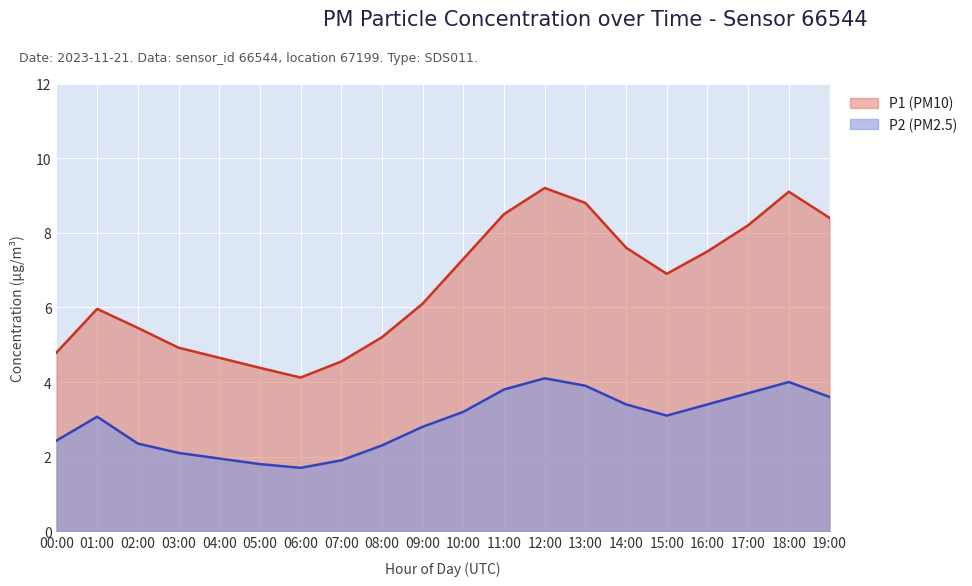

What is the label of the 6th point from the left?

05:00